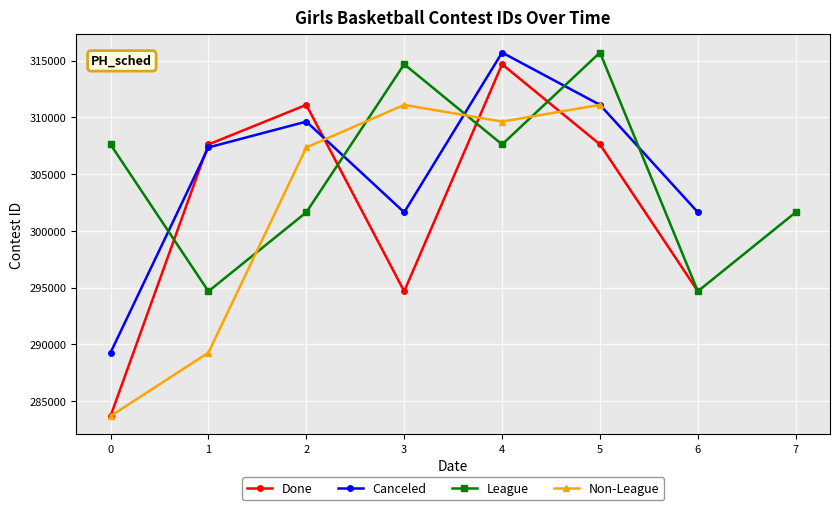

How many values in the Canceled series exceed 307355?

3